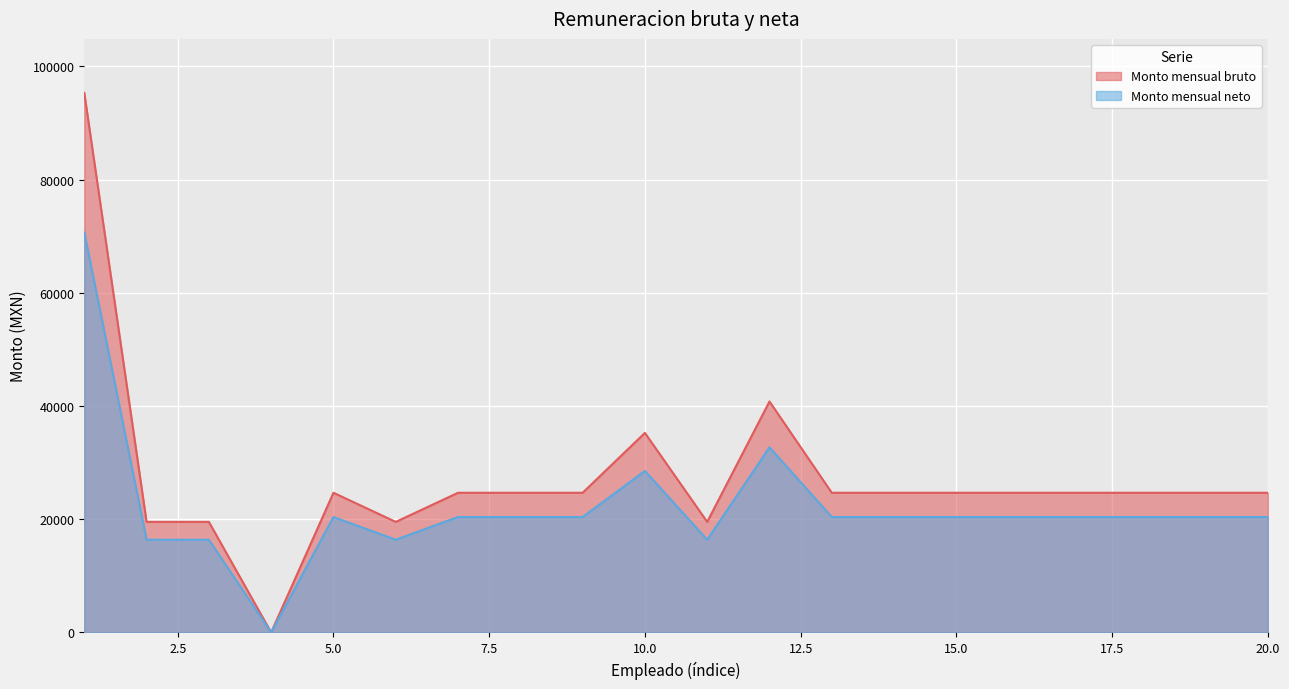

What is the difference between the second highest and minimum values in the Monto mensual bruto series?

40800